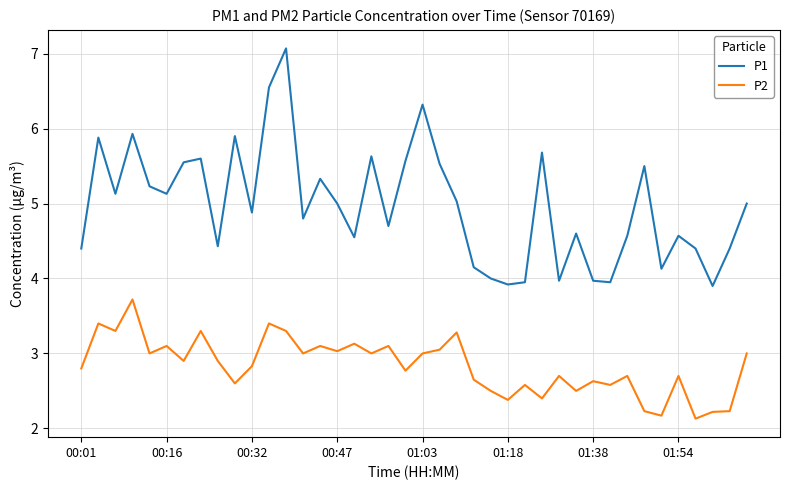

What is the minimum value shown in the chart?

2.1